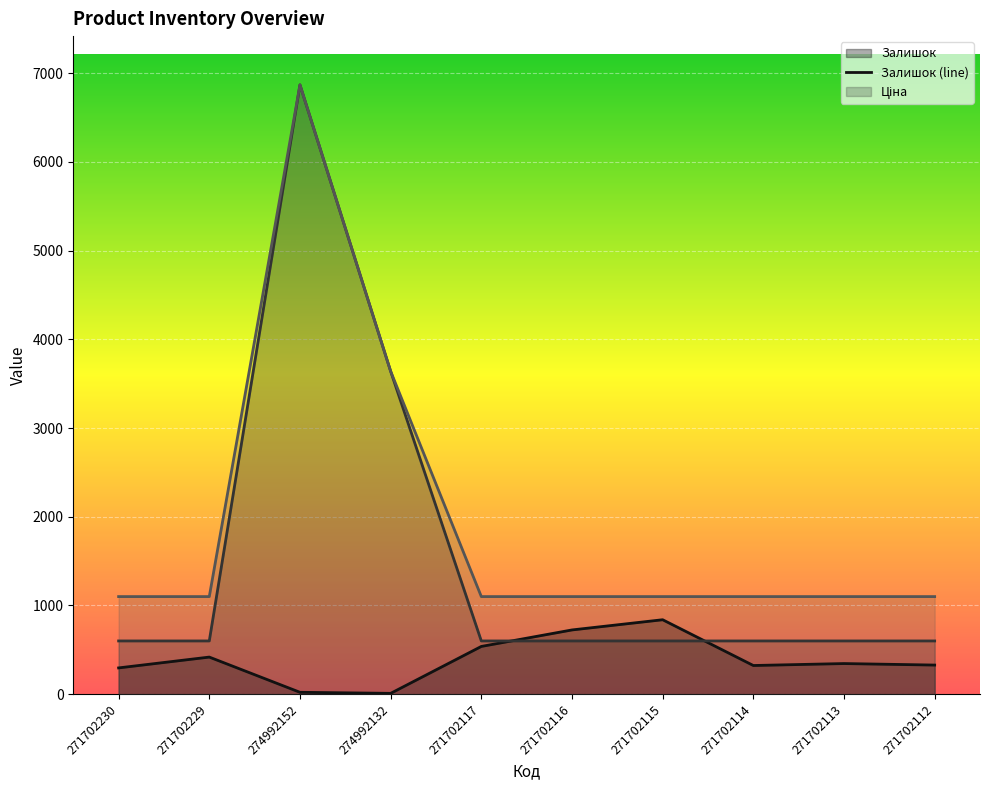

At which category is the sum across all series the highest?

274992152